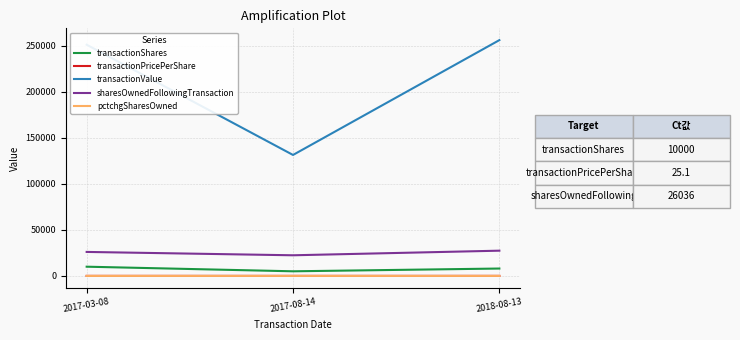

What is the greatest value displayed?

256048.0